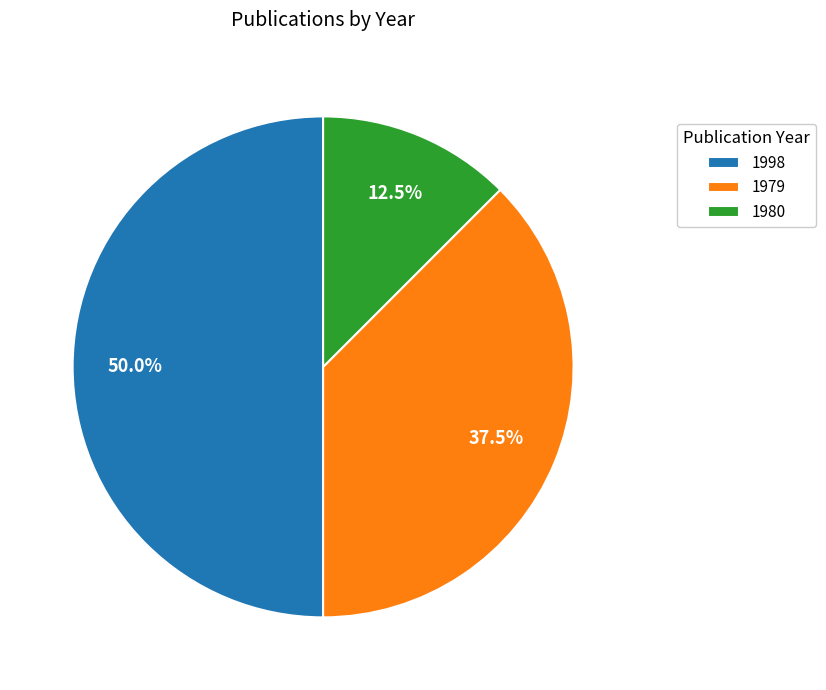

What percentage is NOT represented by 1979?

62.5%